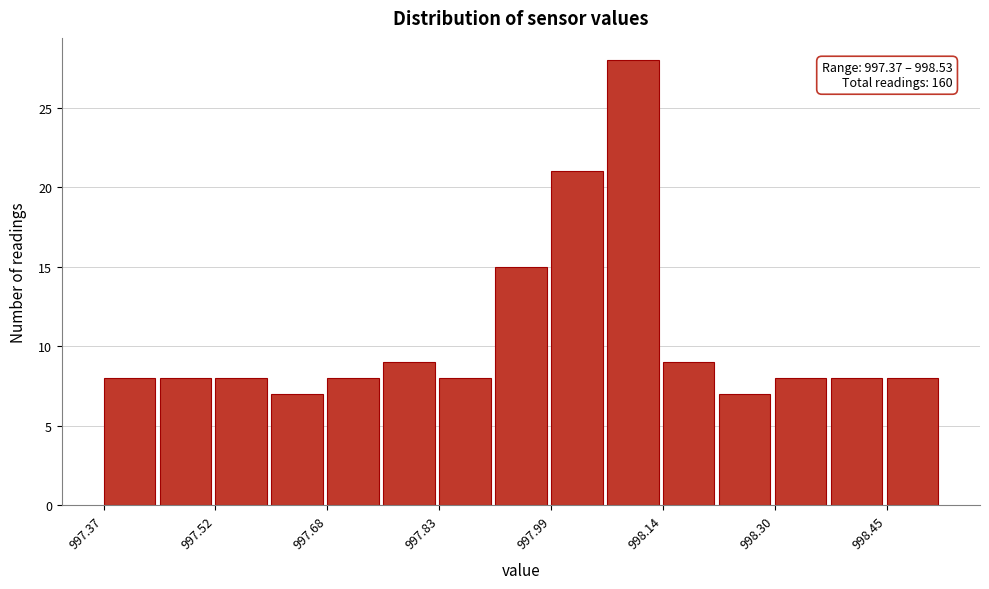

Read against the x-axis, roughly where is the centre of the tallest bar?

998.10